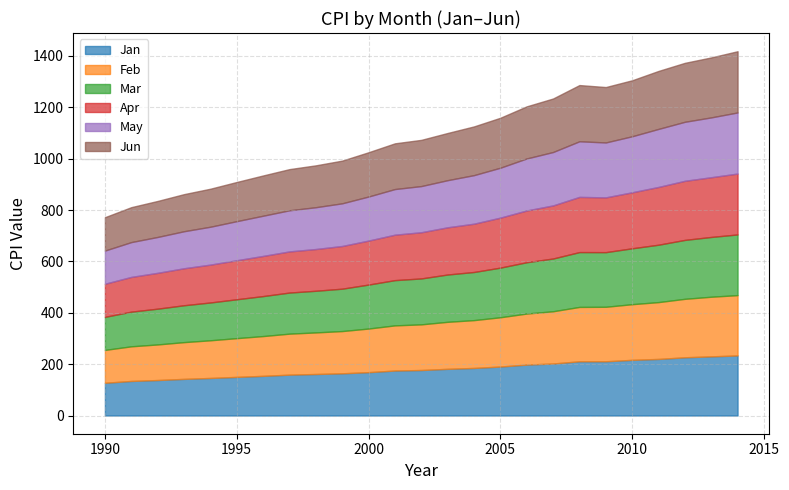

True or false: Feb and Jan intersect in this chart.

False